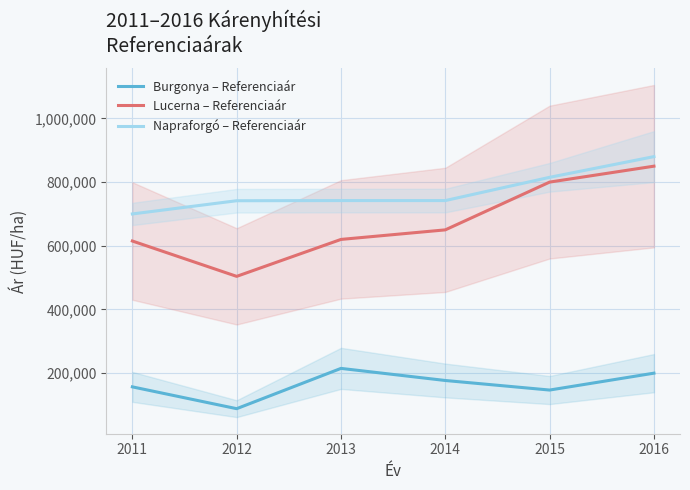

Which series has the widest spread of values?

Lucerna – Referenciaár